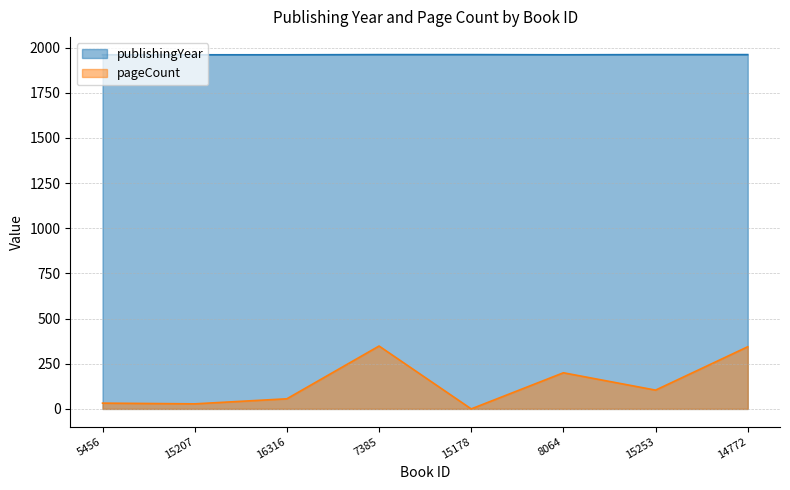

Reading right to left, extract all data points from this chart.

publishingYear: 1961	1961	1960	1961	1961	1960	1960	1960
pageCount: 344	104	200	0	348	56	28	32